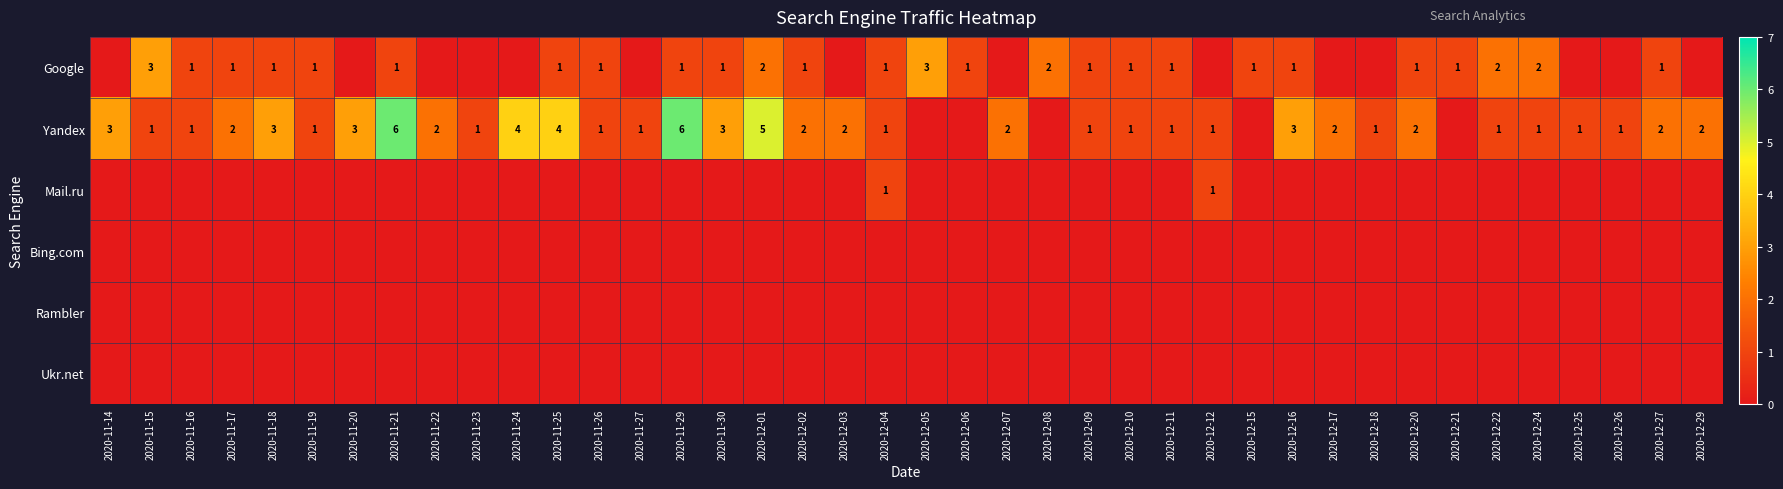

What is the sum of the Yandex values at 2020-12-07 and 2020-12-27?

4